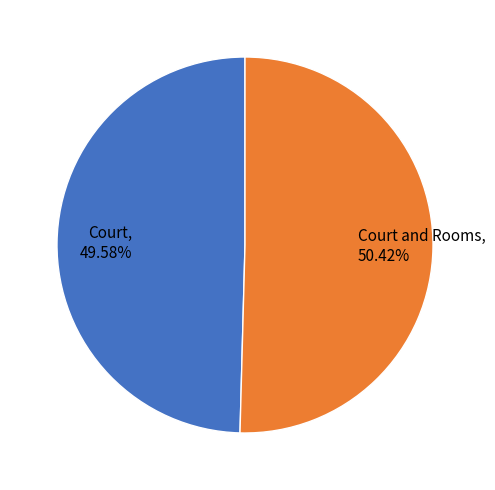

True or false: Court accounts for 50% of the total.

True